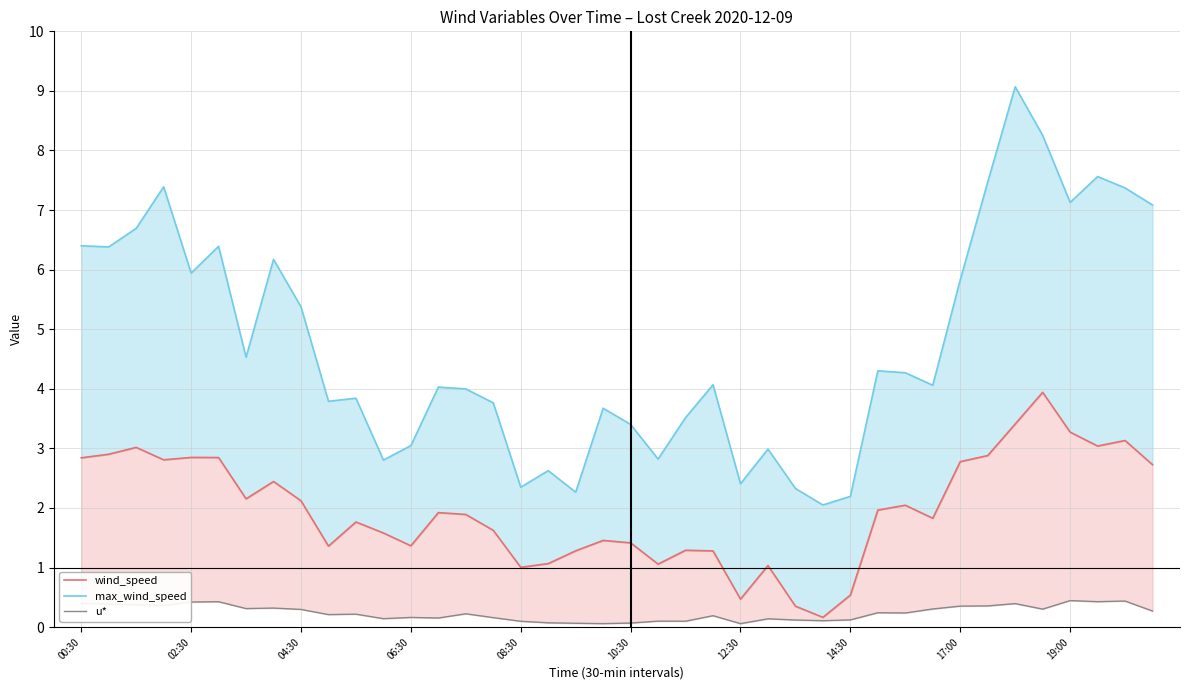

Reading left to right, what are all the values shown in this chart?

wind_speed: 2.8	2.9	3.0	2.8	2.8	2.8	2.2	2.4	2.1	1.4	1.8	1.6	1.4	1.9	1.9	1.6	1.0	1.1	1.3	1.5	1.4	1.1	1.3	1.3	0.5	1.0	0.4	0.2	0.5	2.0	2.0	1.8	2.8	2.9	3.4	3.9	3.3	3.0	3.1	2.7
max_wind_speed: 6.4	6.4	6.7	7.4	5.9	6.4	4.5	6.2	5.4	3.8	3.8	2.8	3.0	4.0	4.0	3.8	2.3	2.6	2.3	3.7	3.4	2.8	3.5	4.1	2.4	3.0	2.3	2.1	2.2	4.3	4.3	4.1	5.8	7.5	9.1	8.3	7.1	7.6	7.4	7.1
u*: 0.4	0.4	0.4	0.4	0.4	0.4	0.3	0.3	0.3	0.2	0.2	0.1	0.2	0.2	0.2	0.2	0.1	0.1	0.1	0.1	0.1	0.1	0.1	0.2	0.1	0.1	0.1	0.1	0.1	0.2	0.2	0.3	0.4	0.4	0.4	0.3	0.4	0.4	0.4	0.3